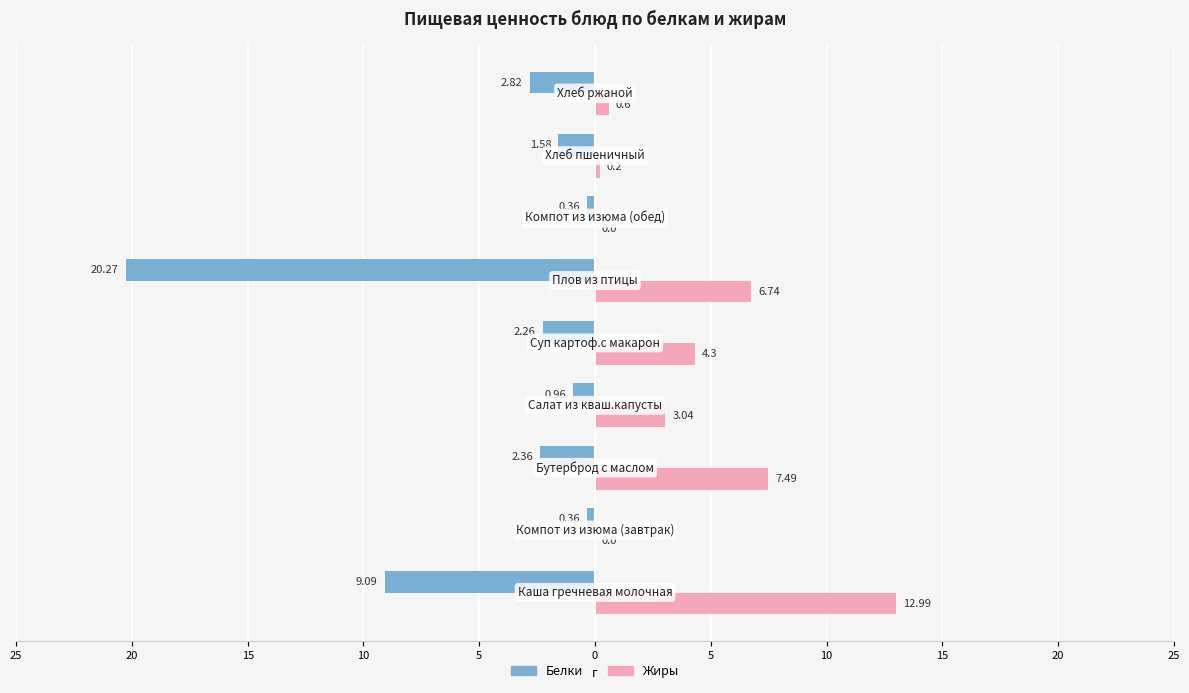

What are all the series names shown in the legend?

Белки, Жиры